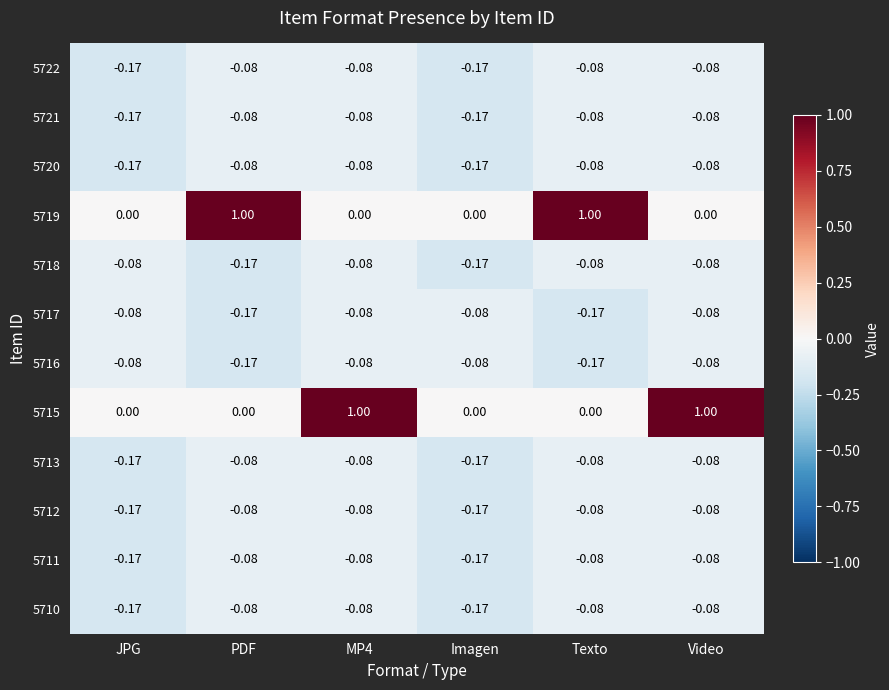

Is the value of 5719 at Video greater than the value of 5722 at JPG?

Yes